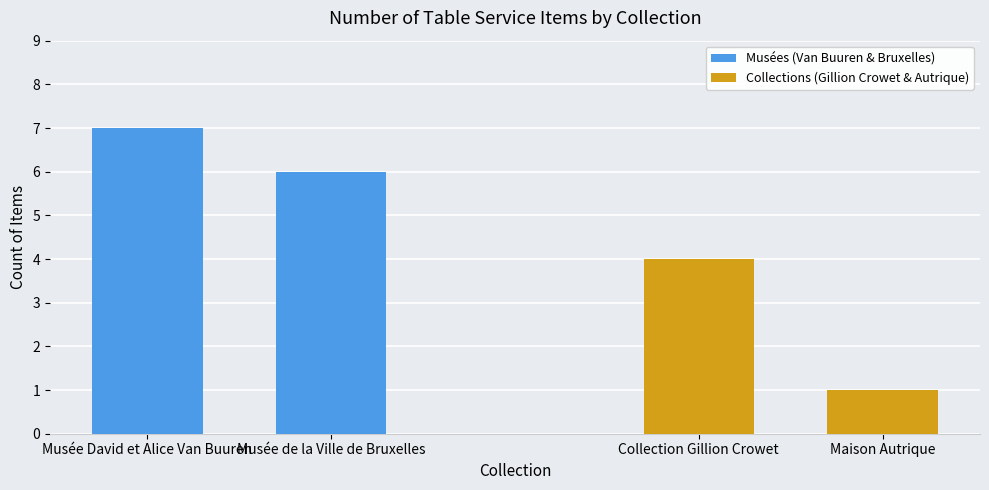

Is it true that Musées (Van Buuren & Bruxelles) equals 5 at Musée David et Alice Van Buuren?

False